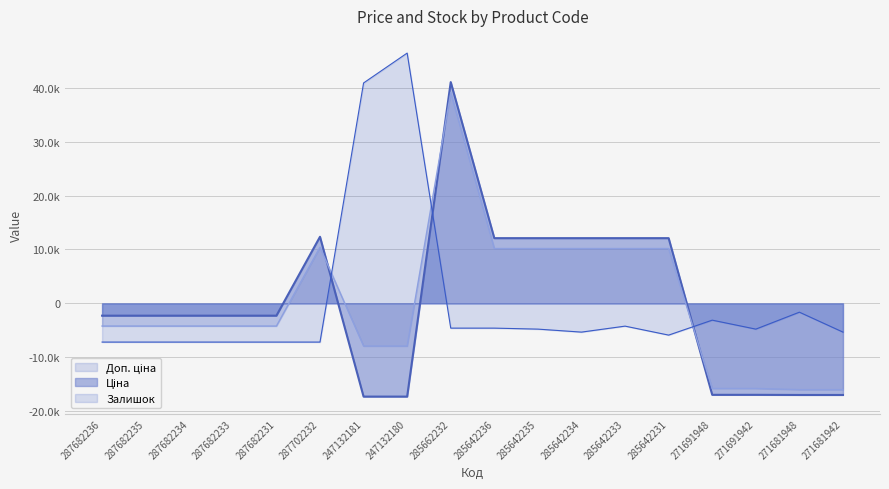

The Ціна series shows -16982.3 at 271681942. True or false?

True